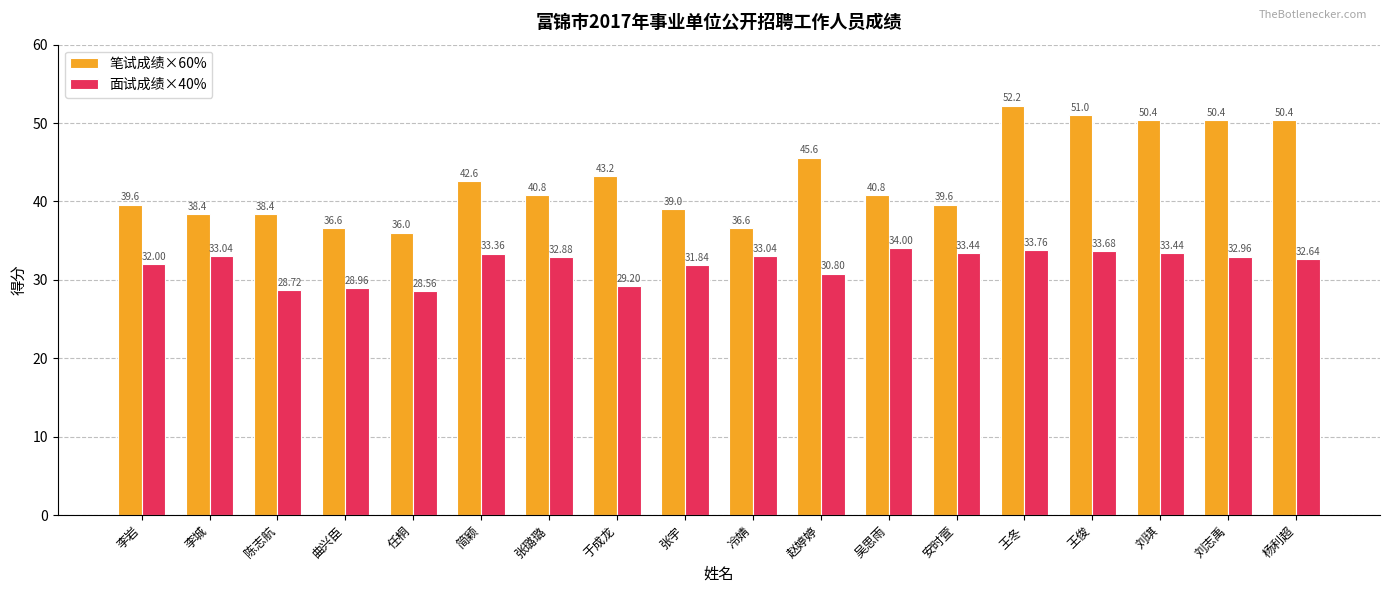

What is the difference between the maximum and minimum values in the 笔试成绩×60% series?

16.2